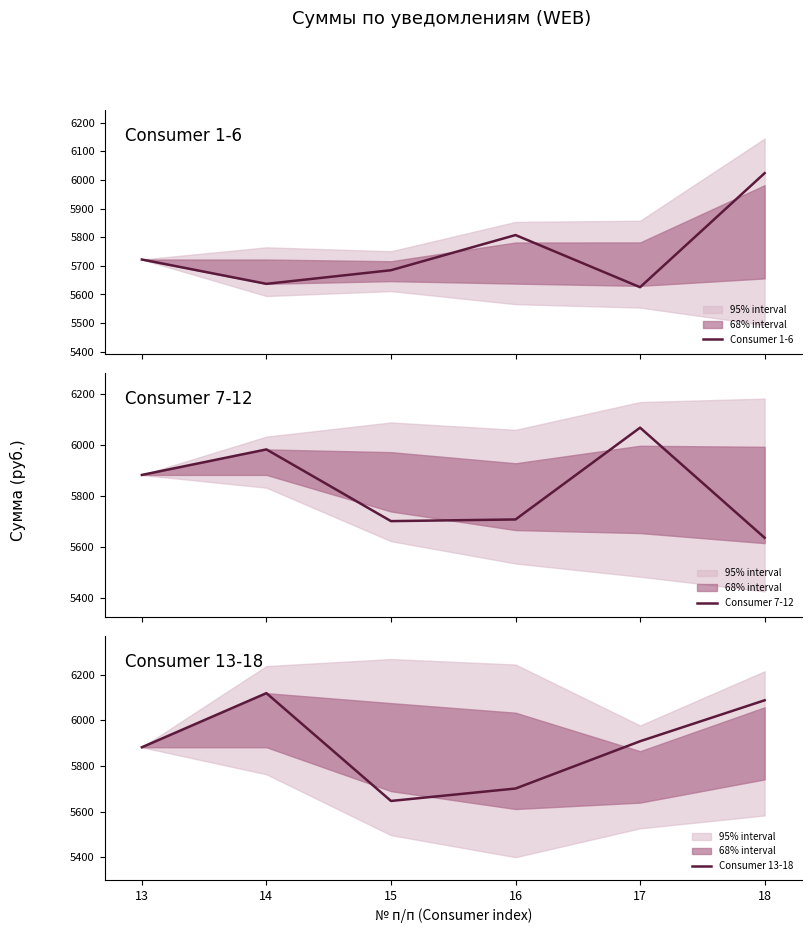

Does the chart have visible grid lines?

No